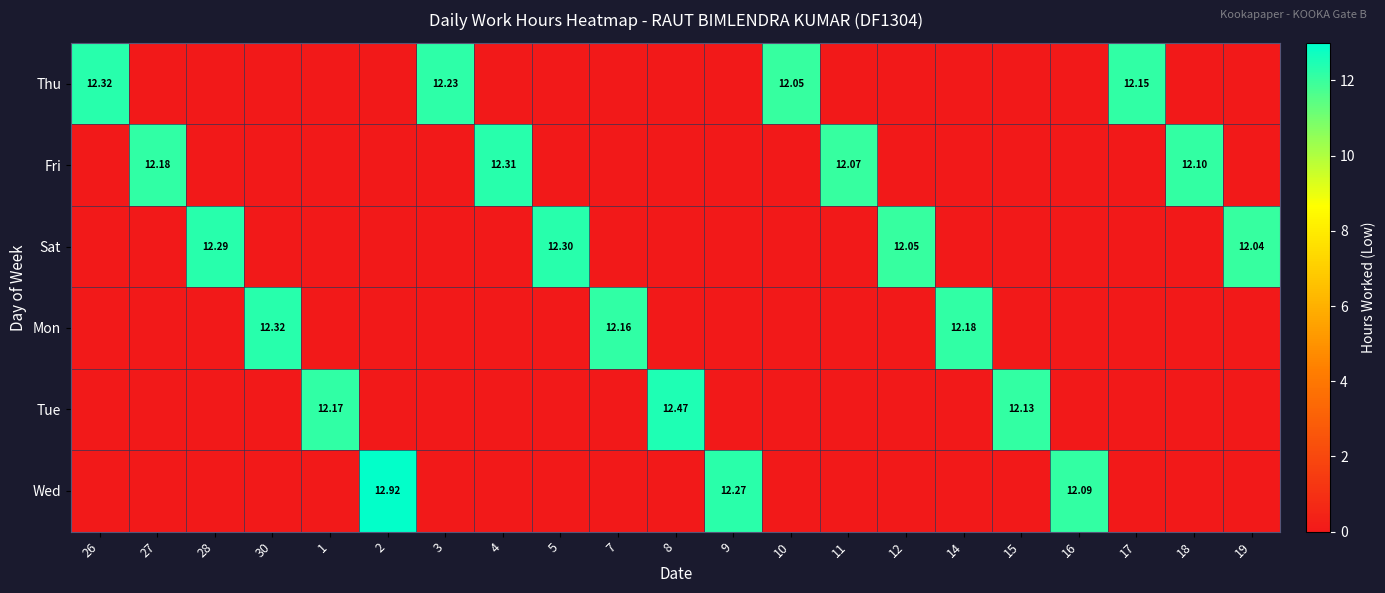

At how many categories does at least one series exceed 5?

21